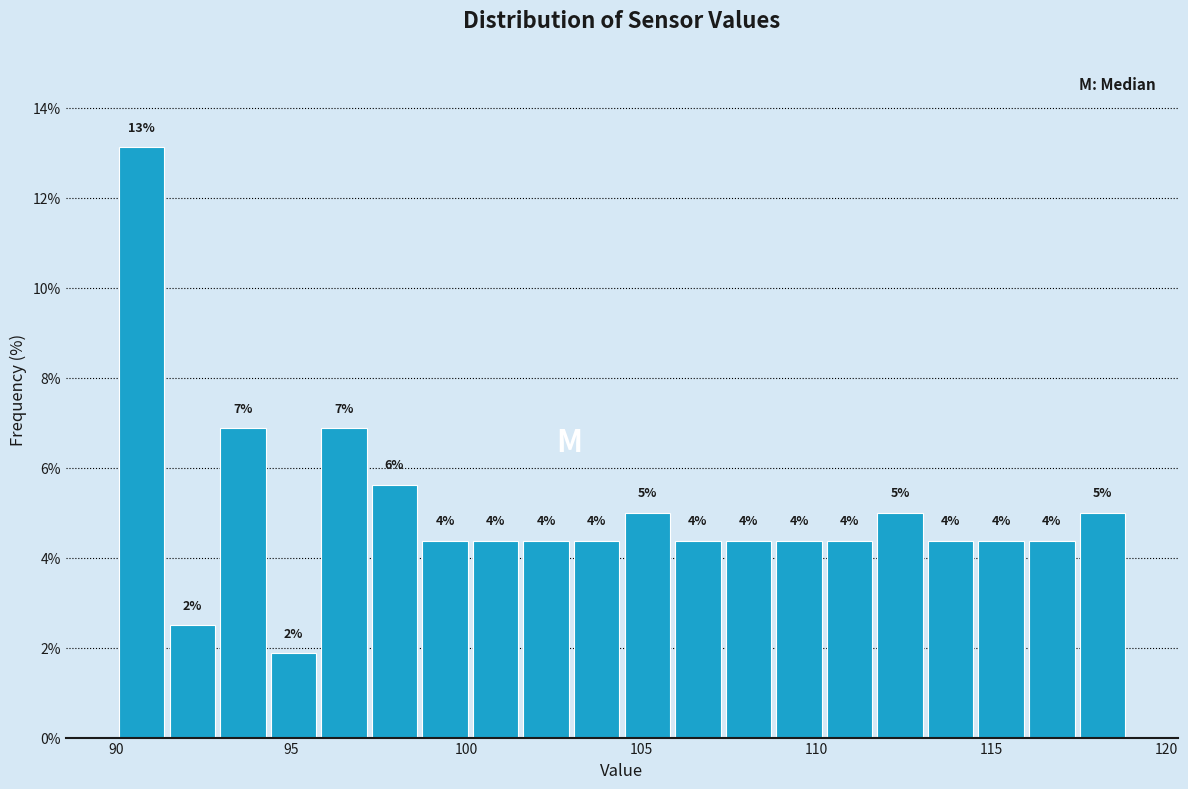

Around what value on the x-axis is the tallest bar? Give the approximate position of its centre, as read against the axis.

90.5